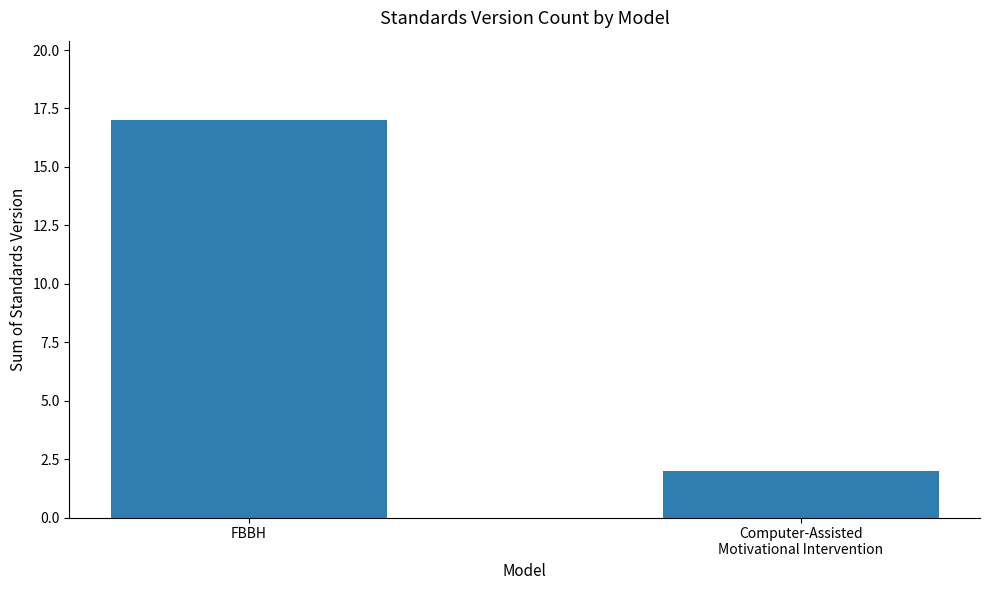

What is the average value?

10